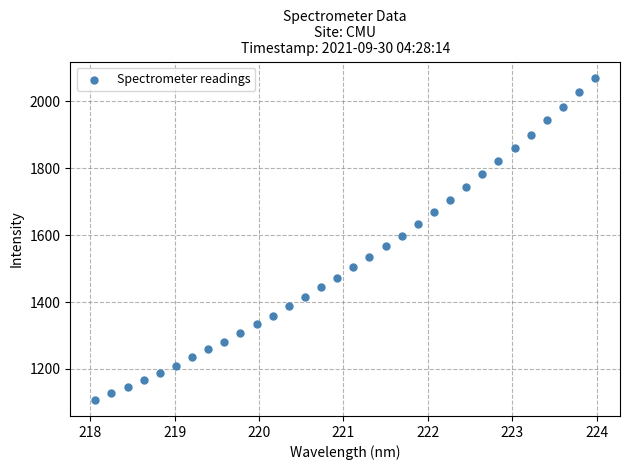

What is the range of X values (max minus min)?

5.9